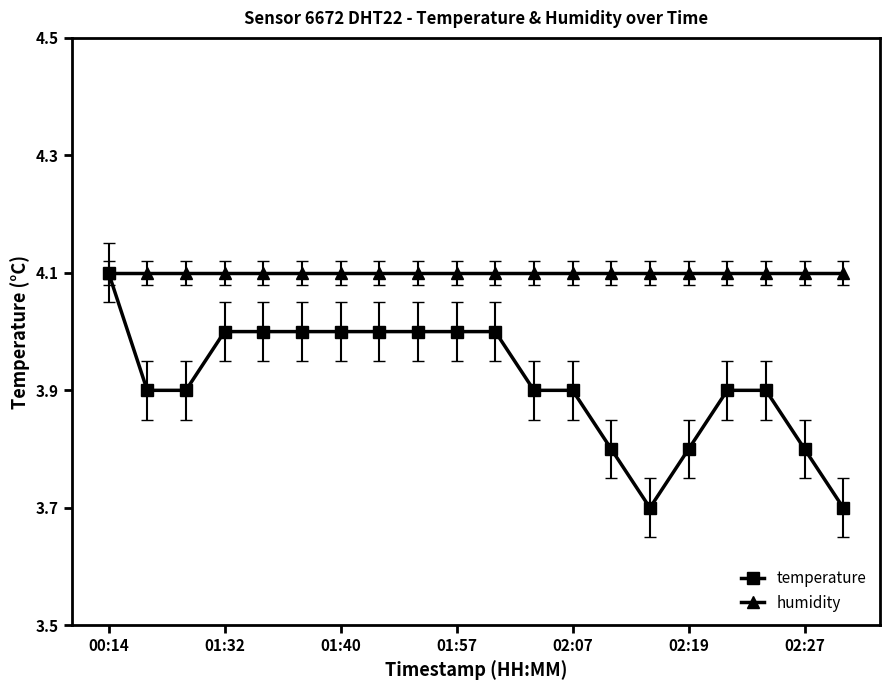

What is the value of the temperature point at the 20th from the left?

3.7